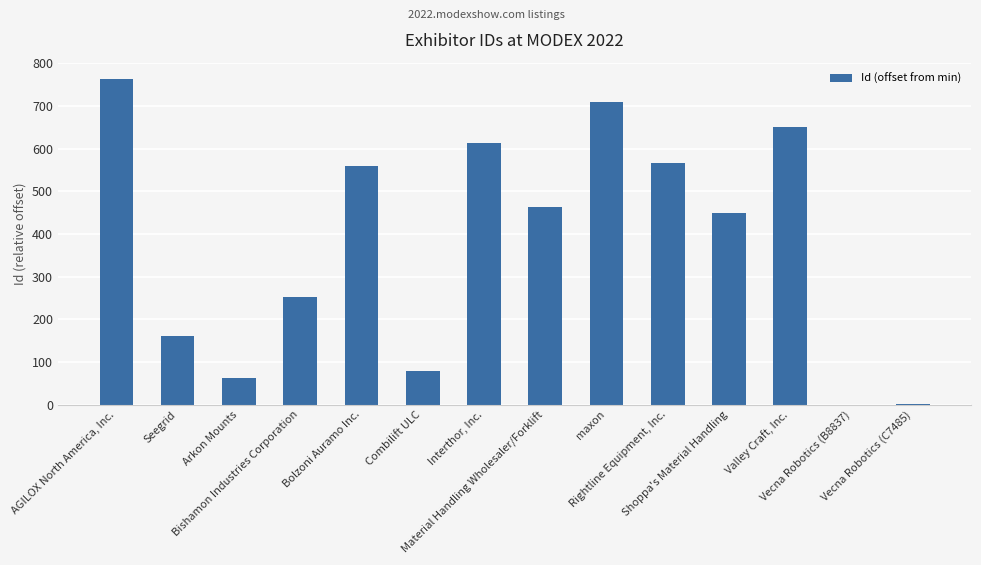

Read the value at Shoppa's Material Handling, to the nearest 50.

450